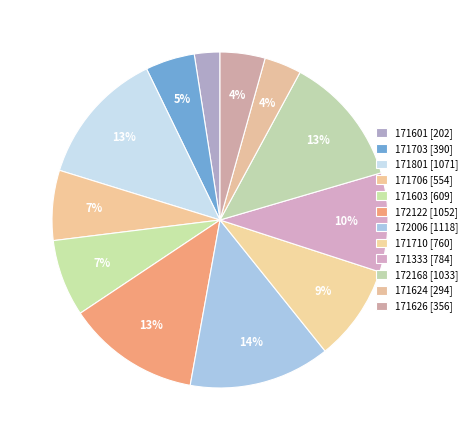

The 171801 slice represents 13% of the pie. True or false?

True